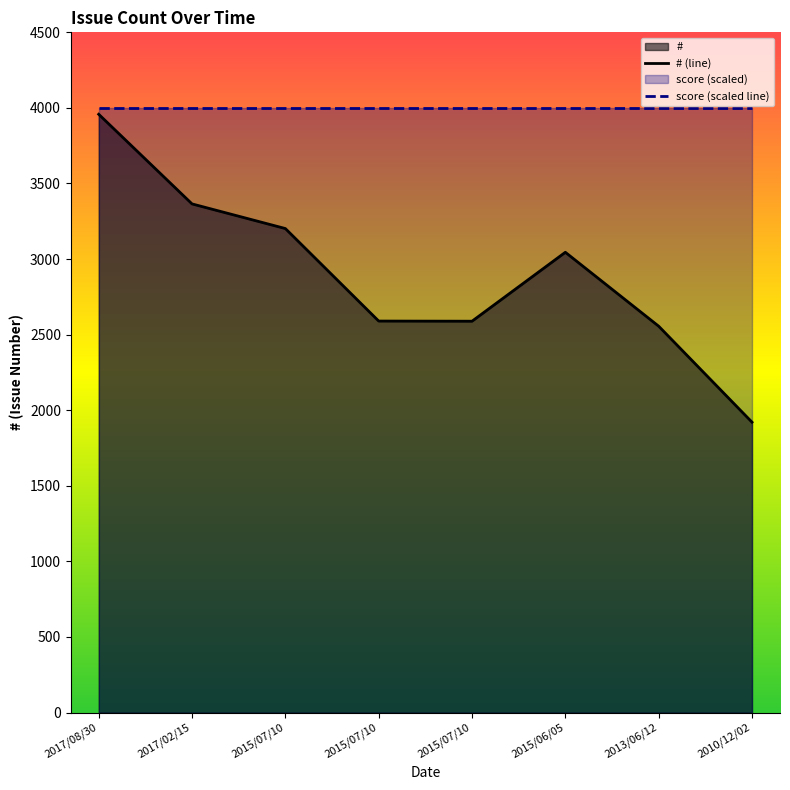

What is the label of the 2nd point from the right?

2013/06/12